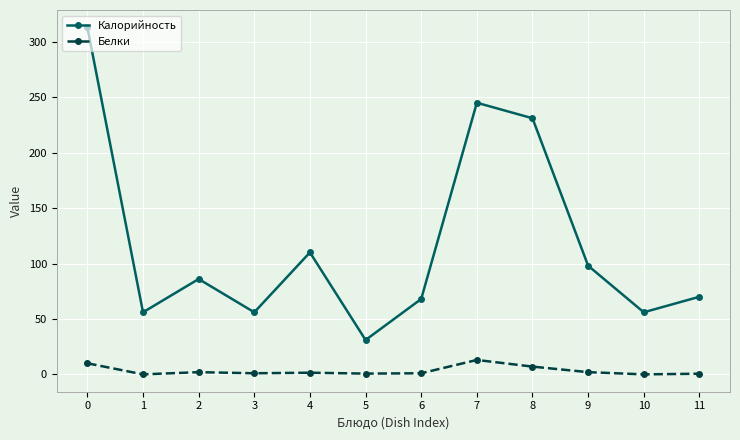

The value of Калорийность at 10 is 56.0. True or false?

True